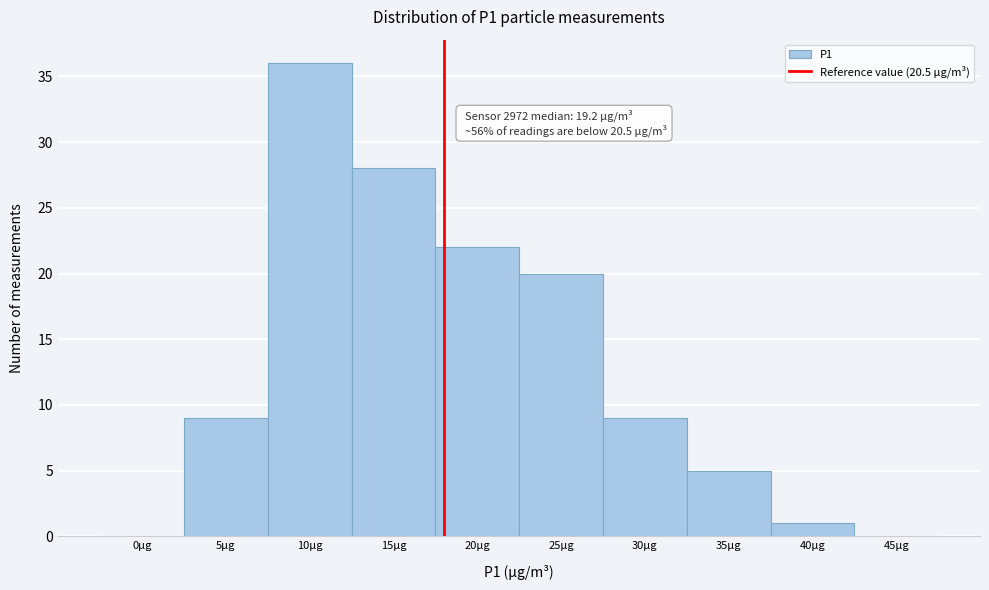

Reading left to right, transcribe all the data shown in this chart.

0µg=0	5µg=9	10µg=36	15µg=28	20µg=22	25µg=20	30µg=9	35µg=5	40µg=1	45µg=0